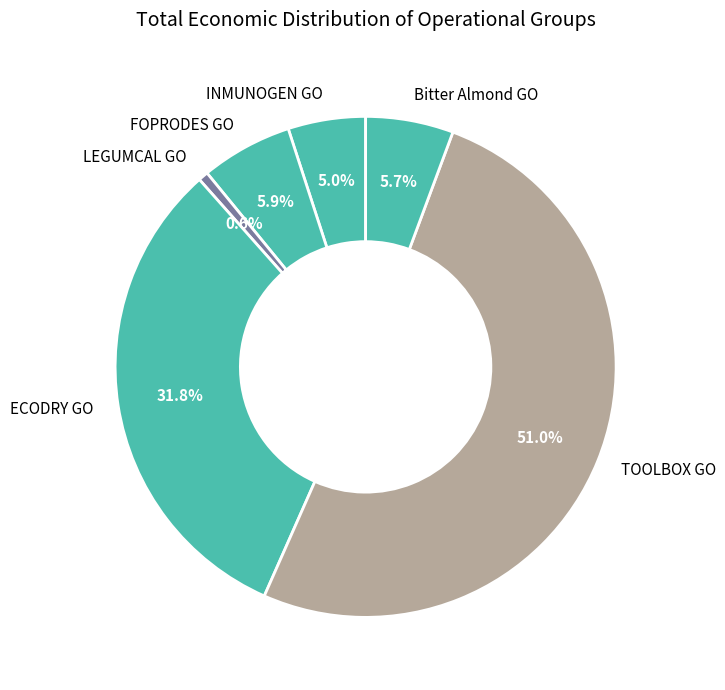

Combined, do LEGUMCAL GO and ECODRY GO account for over 50%?

No